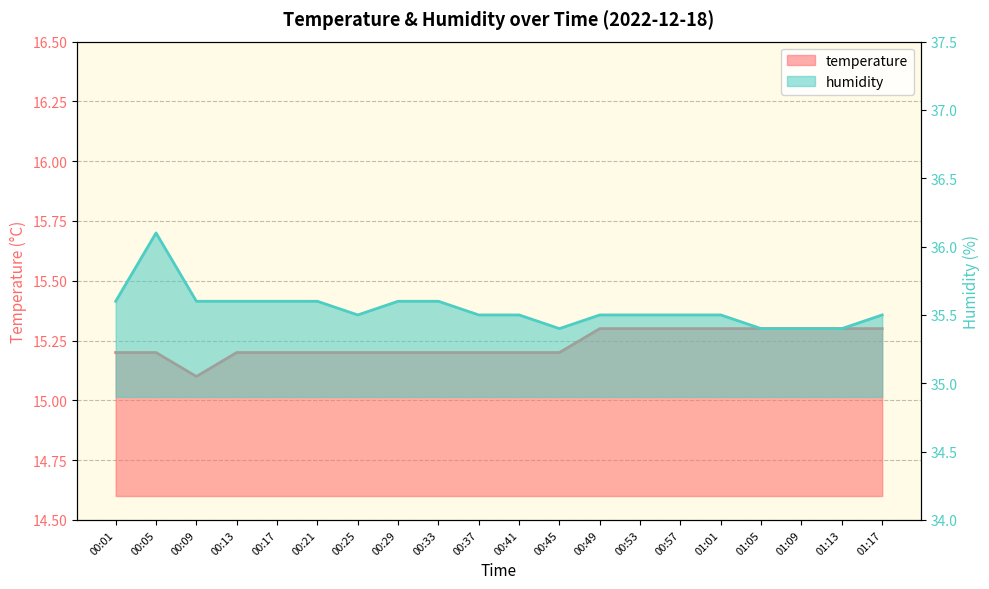

What is the difference between the highest and lowest values at 01:01?

20.2